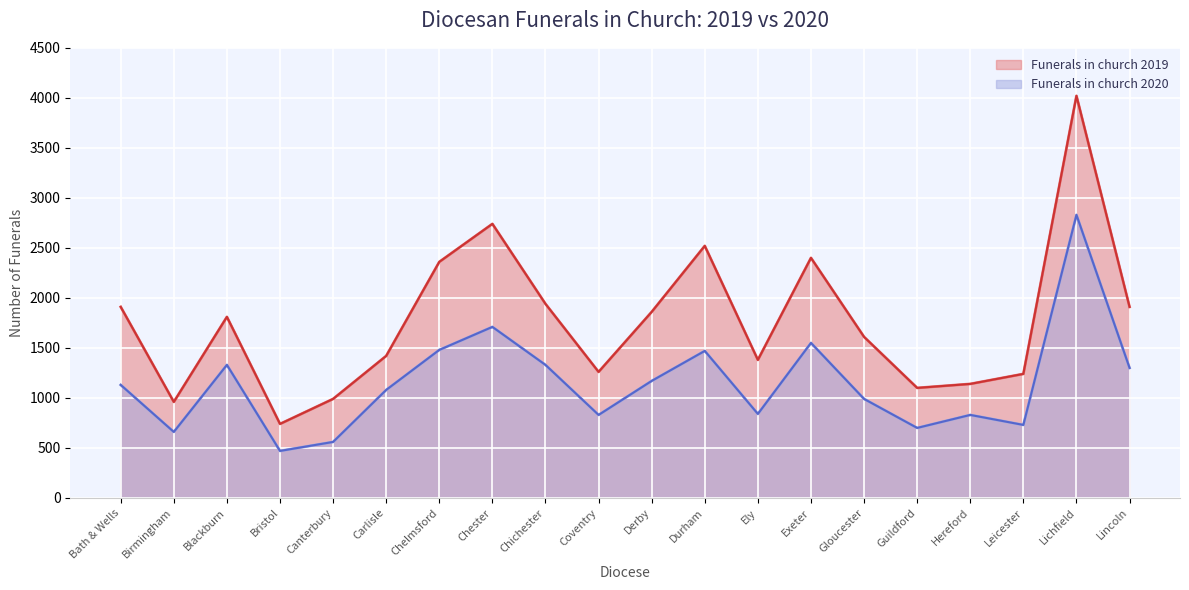

At Ely, list the series in order from largest to smallest.

Funerals in church 2019, Funerals in church 2020